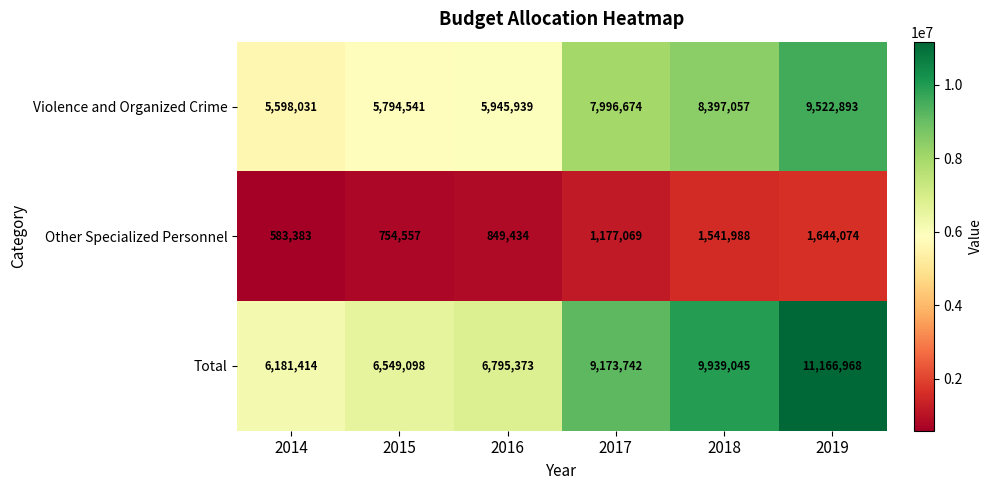

What is the spread (max minus min) of values at 2019?

9522894